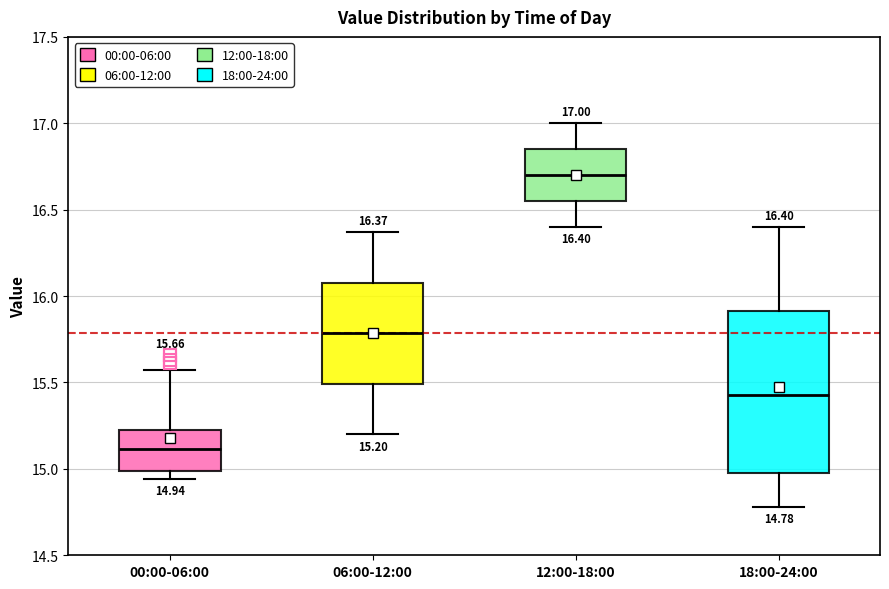

Which box's median line is the highest?

12:00-18:00